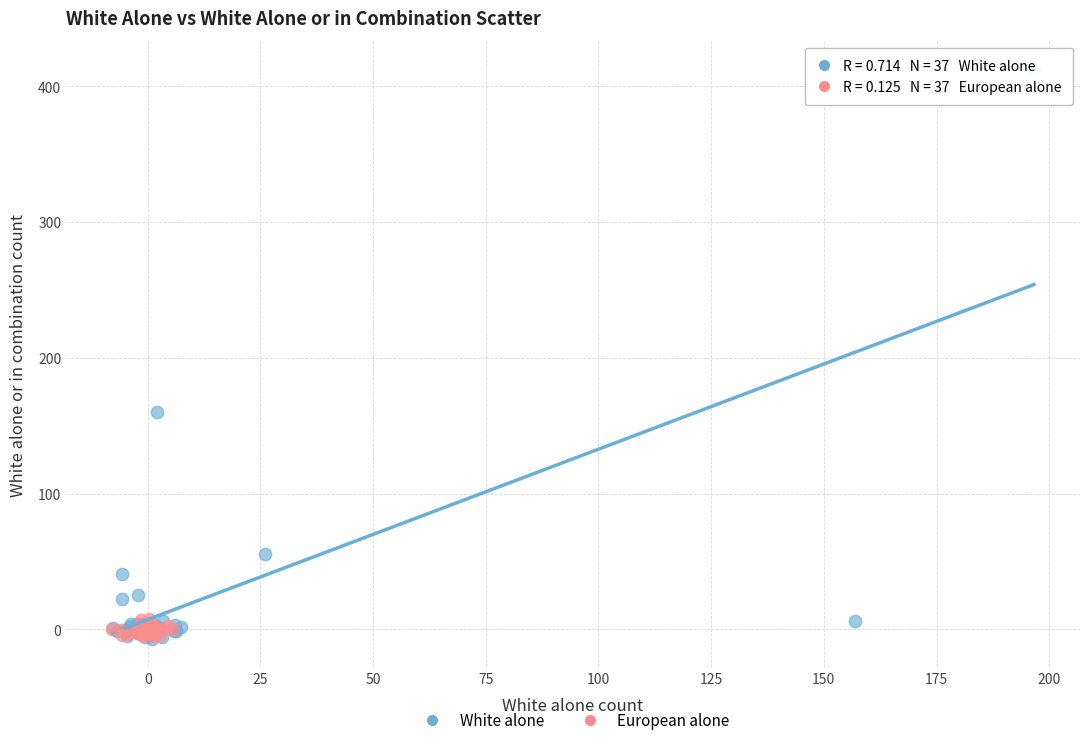

Which series contains the highest Y value?

White alone